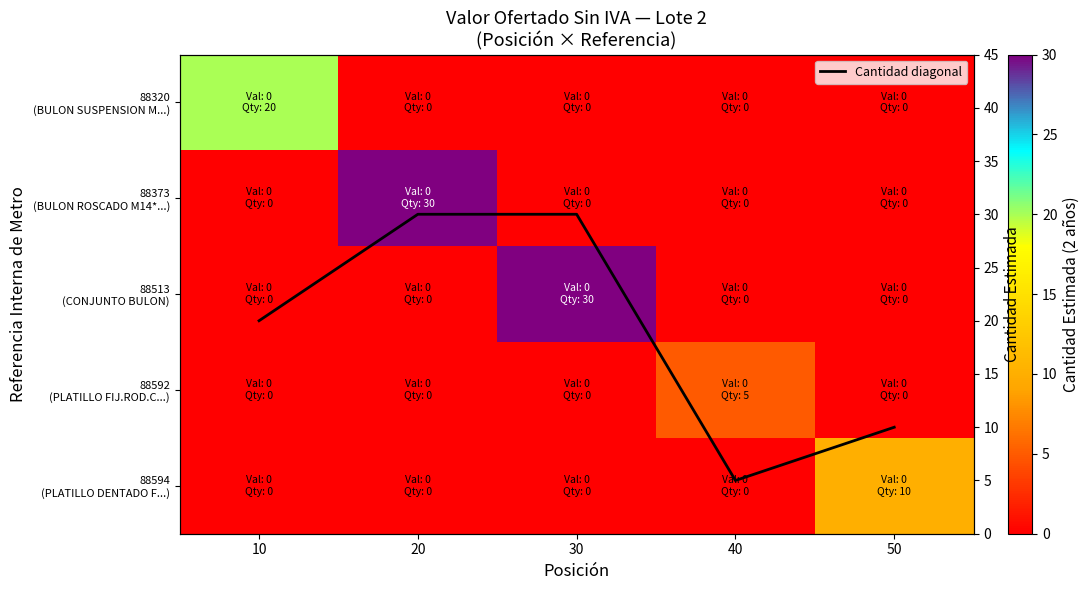

True or false: 88513 (CONJUNTO BULON) has a value of 0 at 40.

True